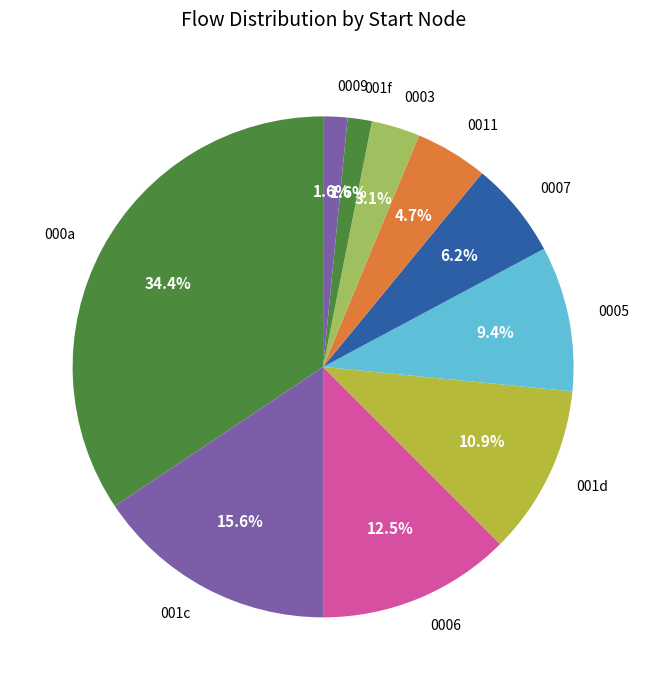

Does 0006 represent more than half of the total?

No